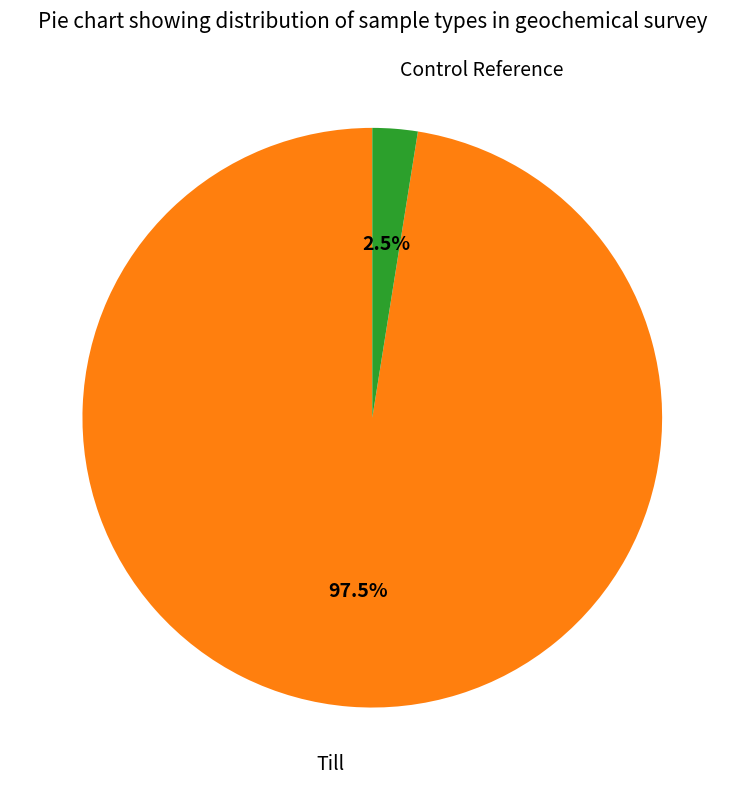

Is there any slice that represents more than half of the pie?

Yes